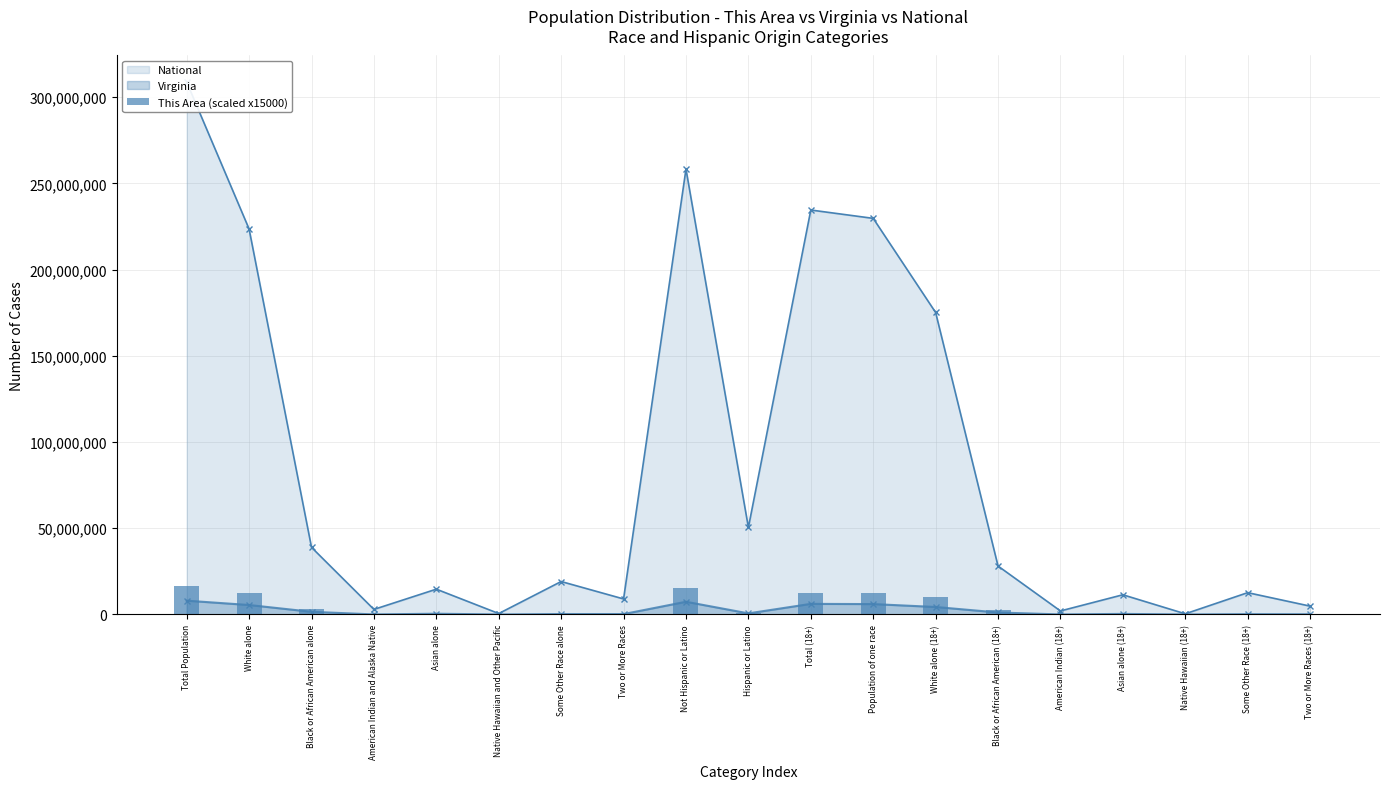

The value of This Area (scaled x15000) at Some Other Race (18+) is 324461. True or false?

False